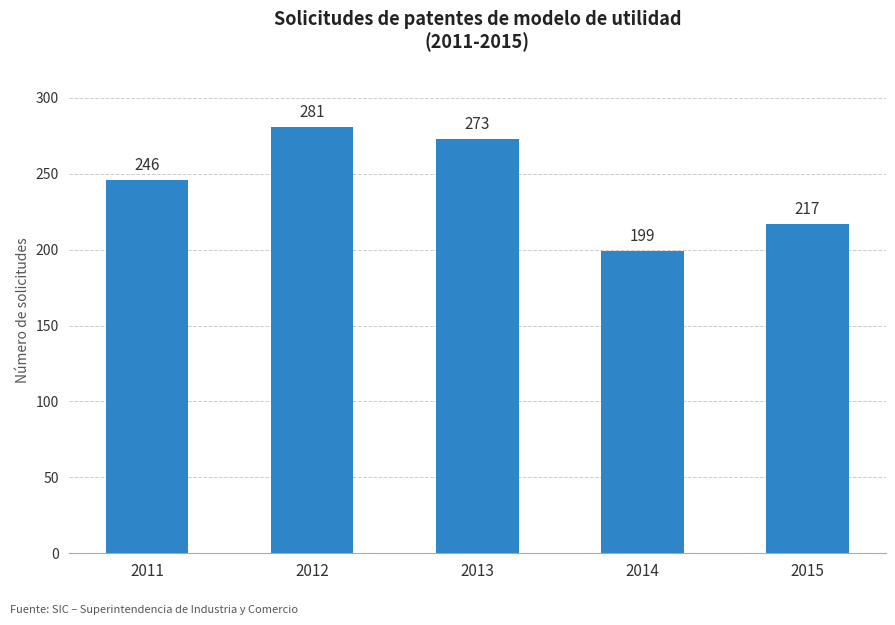

Does the chart contain stacked bars?

No